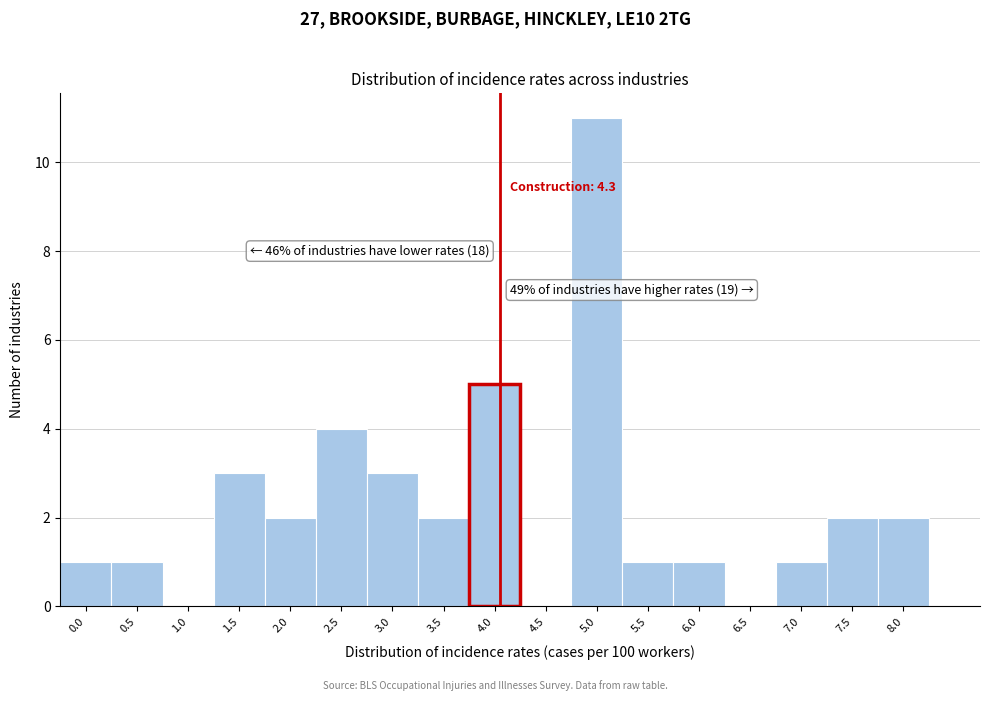

Reading right to left, list all the values displayed in this chart.

8.0=2	7.5=2	7.0=1	6.5=0	6.0=1	5.5=1	5.0=11	4.5=0	4.0=5	3.5=2	3.0=3	2.5=4	2.0=2	1.5=3	1.0=0	0.5=1	0.0=1